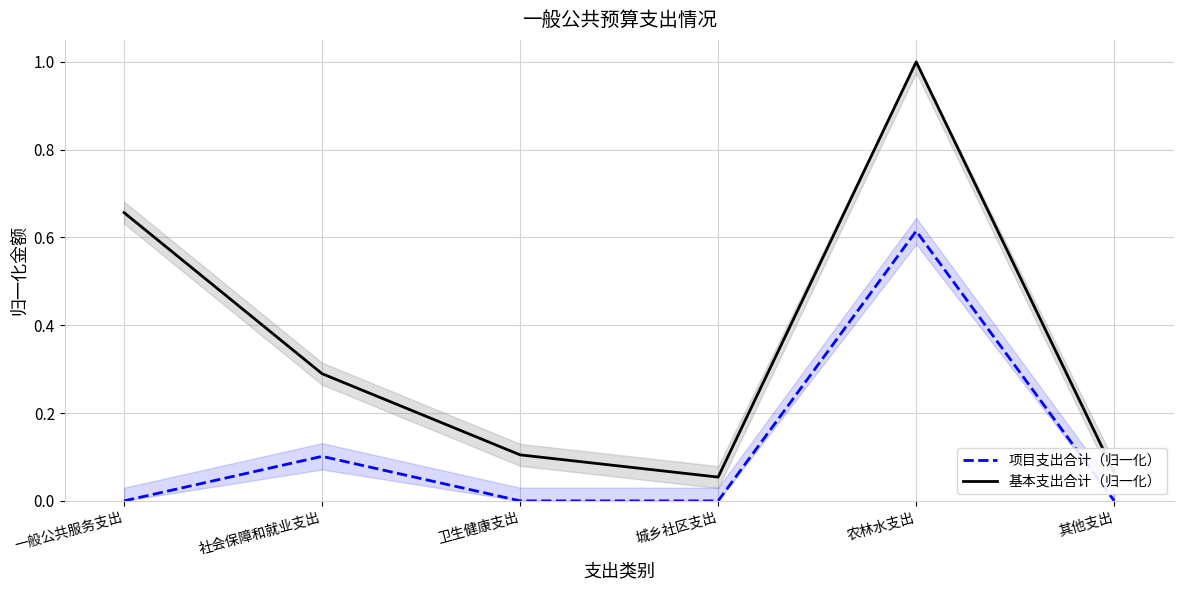

How many values in the 项目支出合计（归一化） series exceed 0?

2